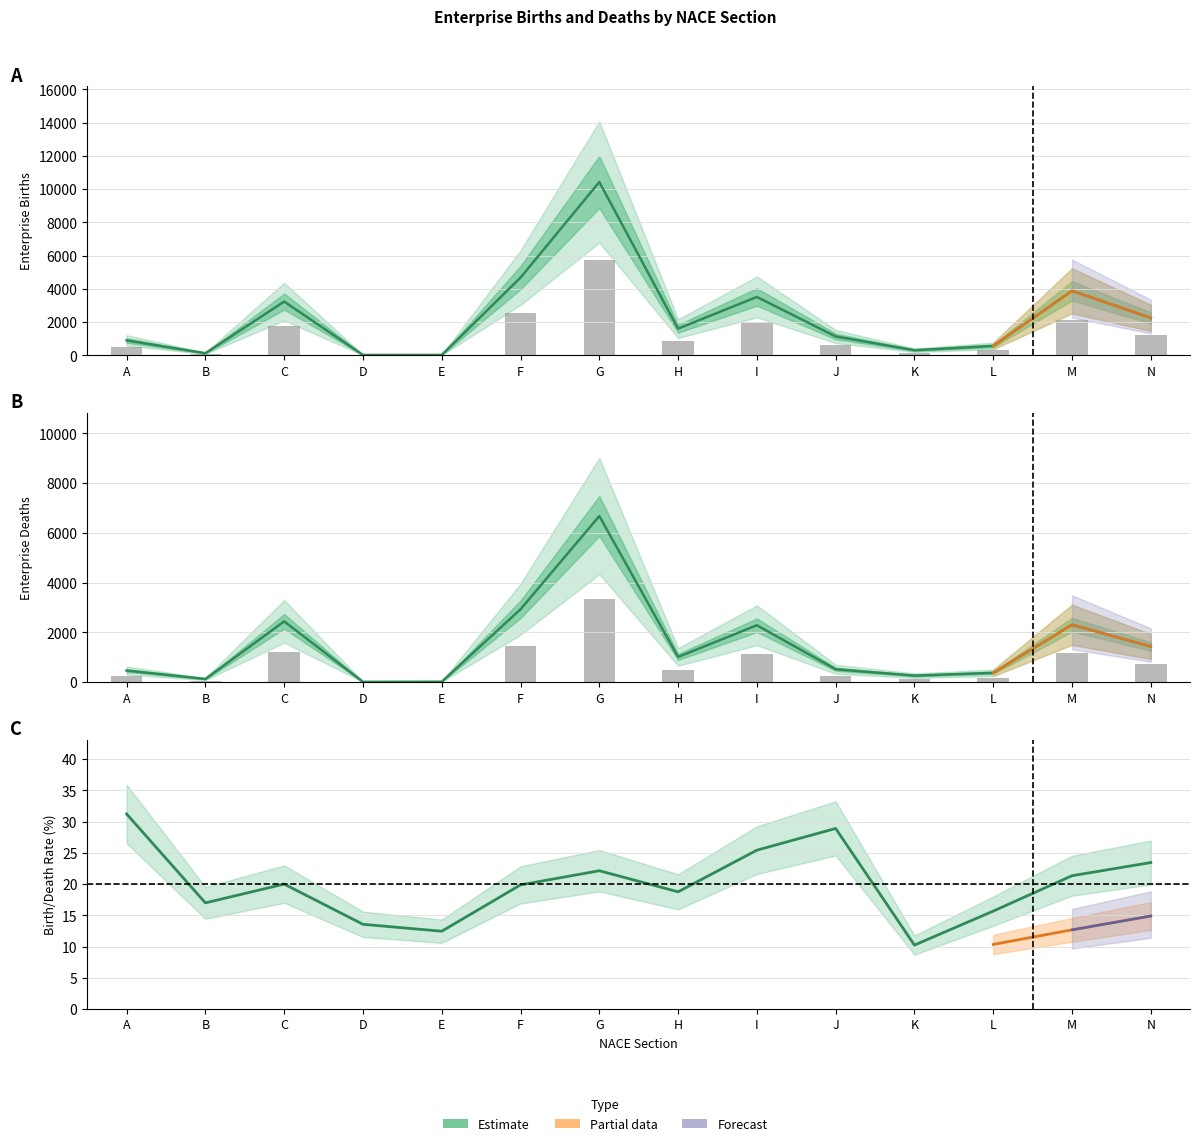

The Deaths (estimate) series shows 3362.1 at C. True or false?

False